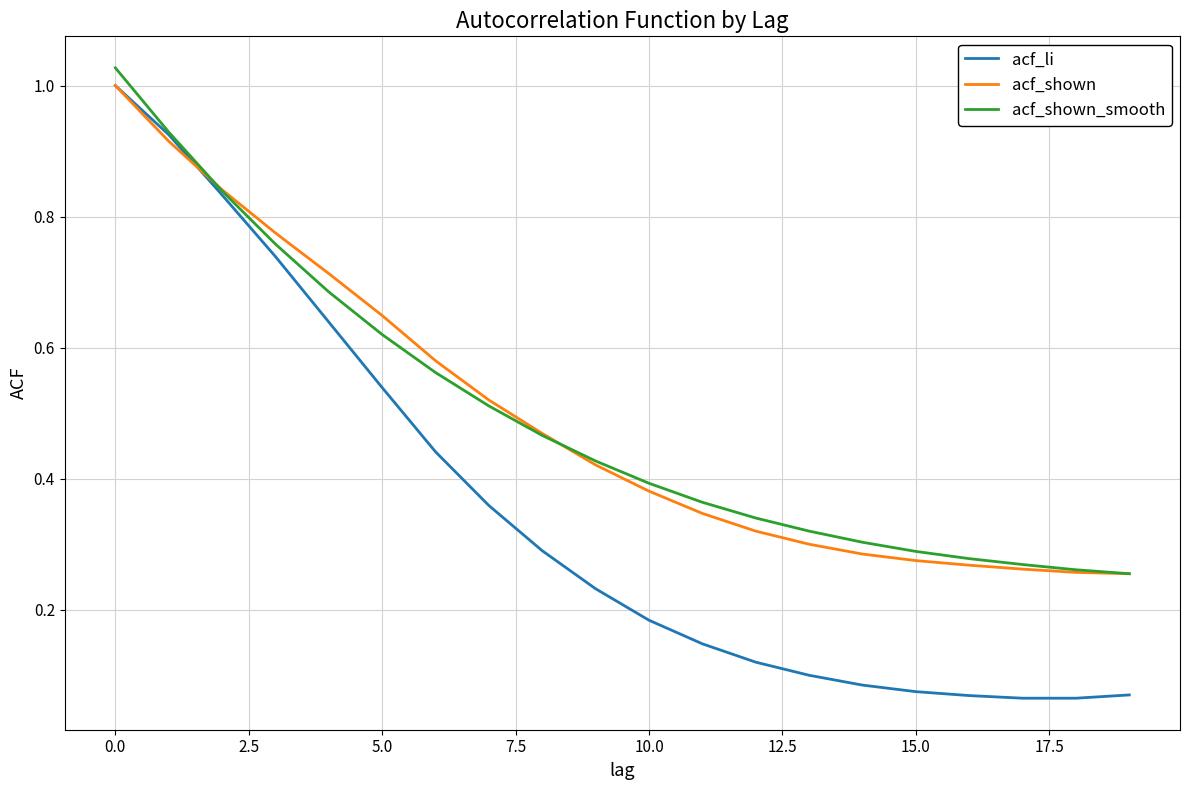

Which series has the largest range (max minus min)?

acf_li